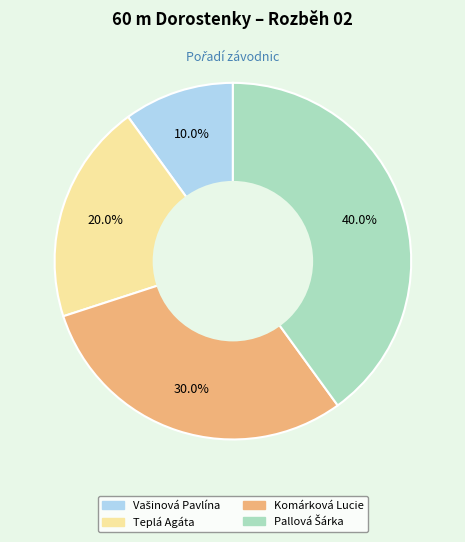

To the nearest percent, what is the difference between the largest and smallest slice percentages?

30%